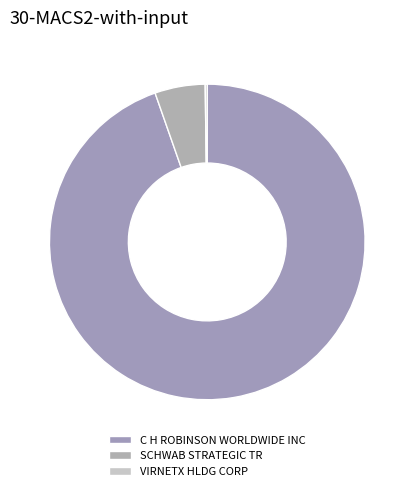

What is the change in value from SCHWAB STRATEGIC TR to VIRNETX HLDG CORP?

-285000